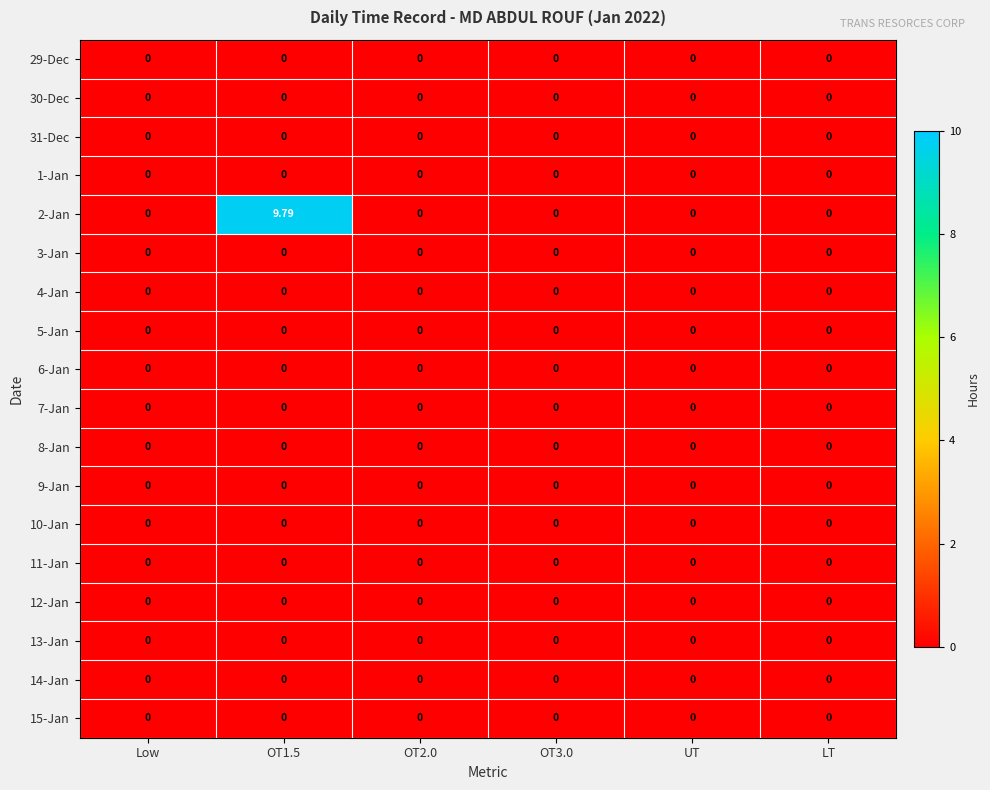

How many data points does each series have?

6